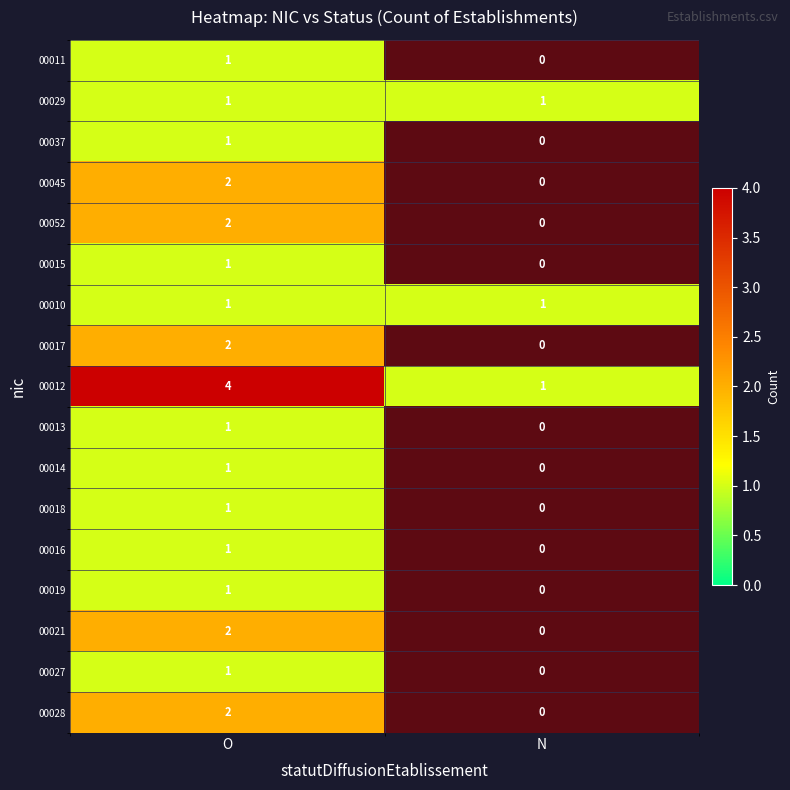

What is the difference between the maximum and minimum values in the 00012 series?

3